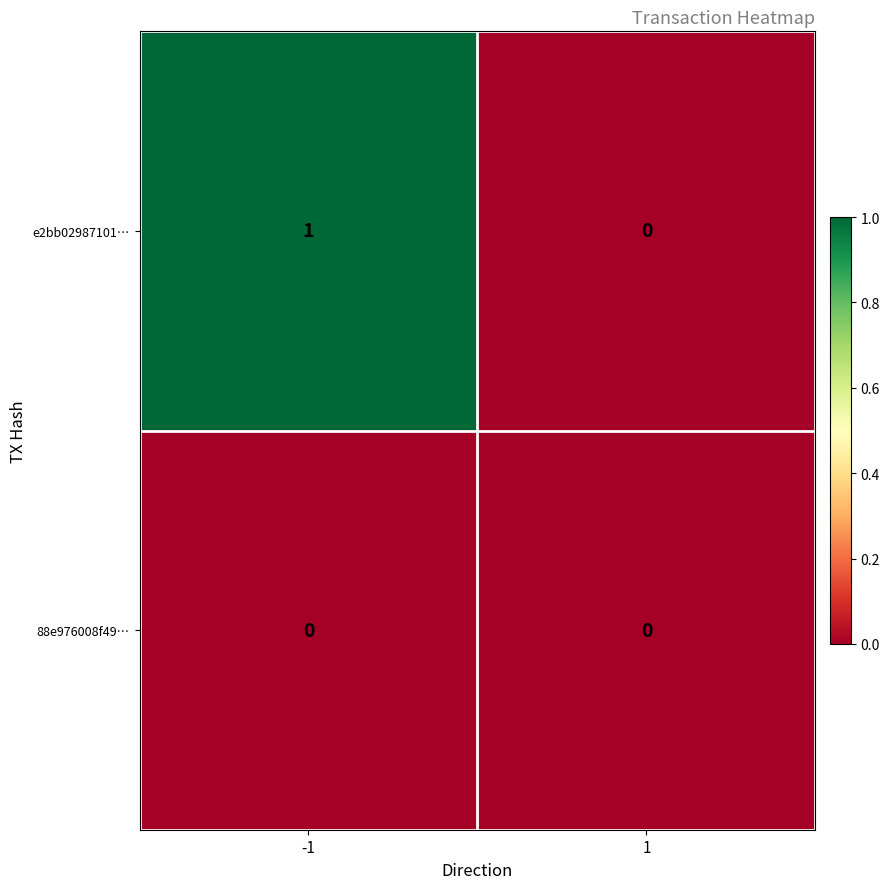

At which category is the sum across all series the highest?

-1